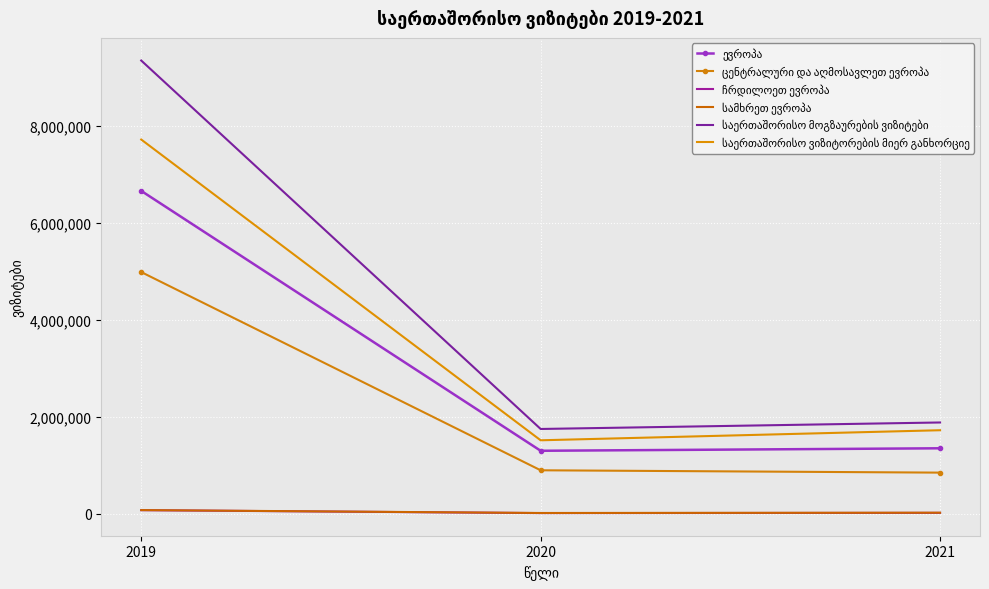

What is the average value of the ევროპა series?

3103474